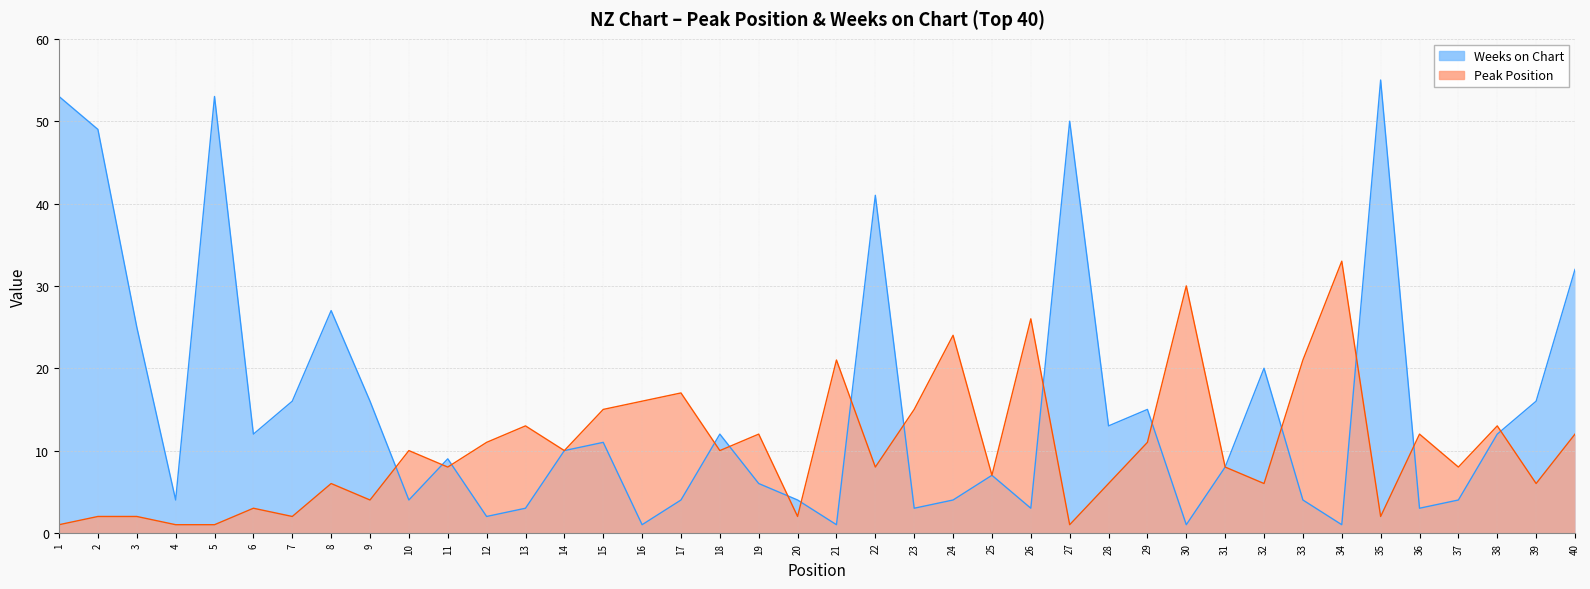

How many interior local peaks does the Peak Position series have?

13